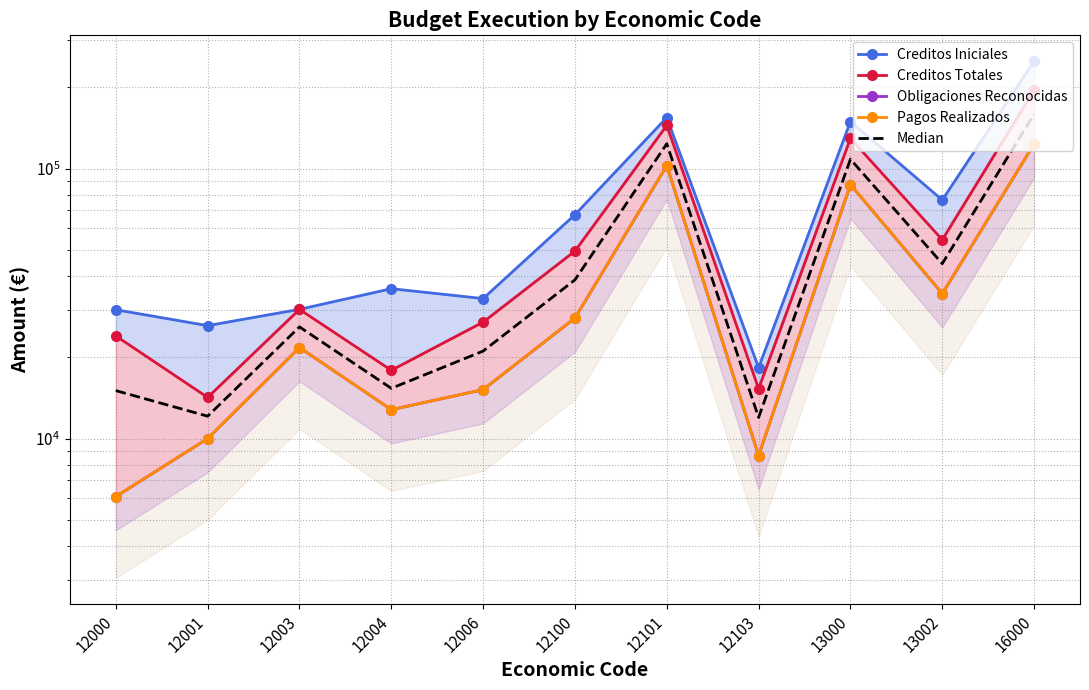

Which series changed the most between 12103 and 16000?

Creditos Iniciales